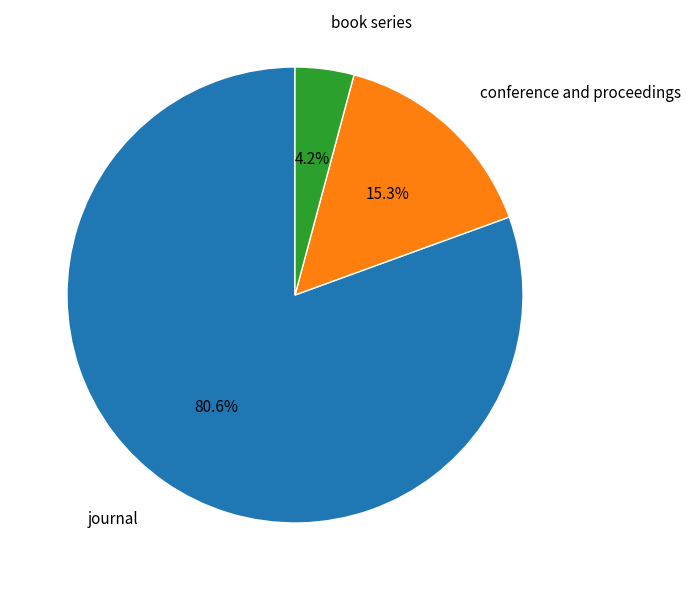

Between book series and journal, which is larger?

journal